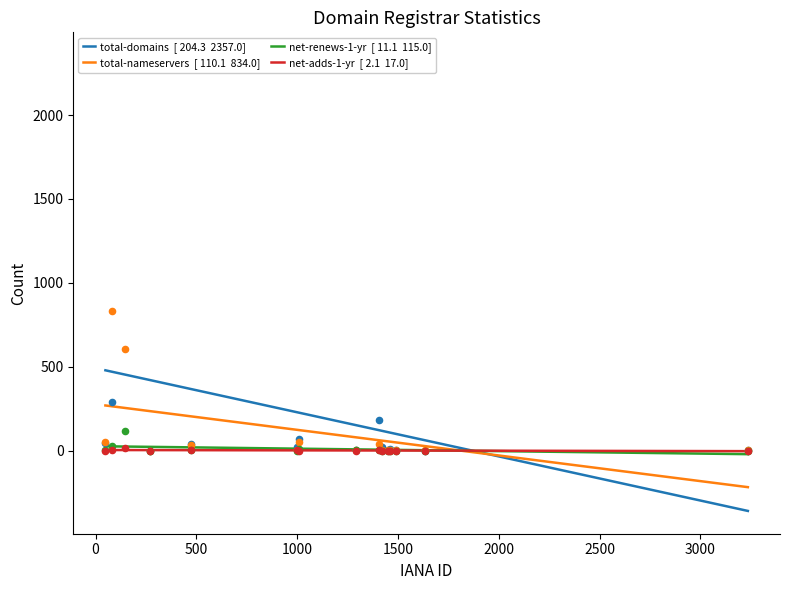

Which series has the largest total across all categories?

total-domains